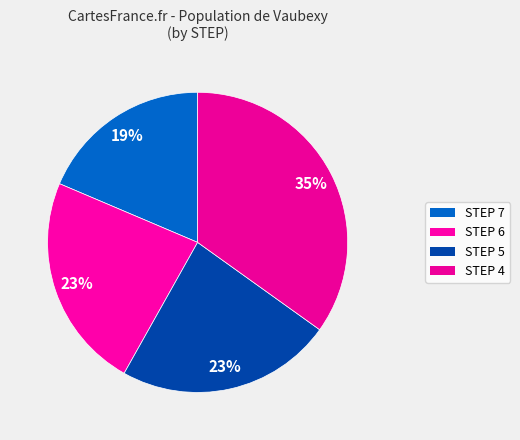

How many slices are in this pie chart?

4